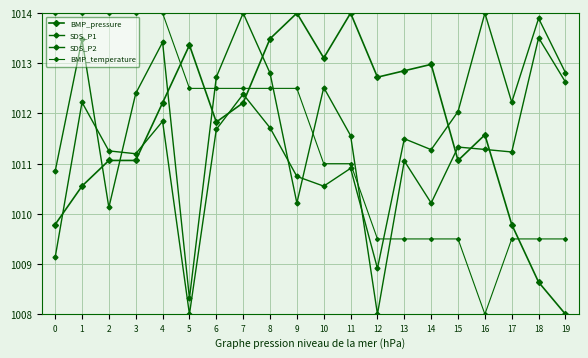

Which series changed the most between 7 and 10?

SDS_P2